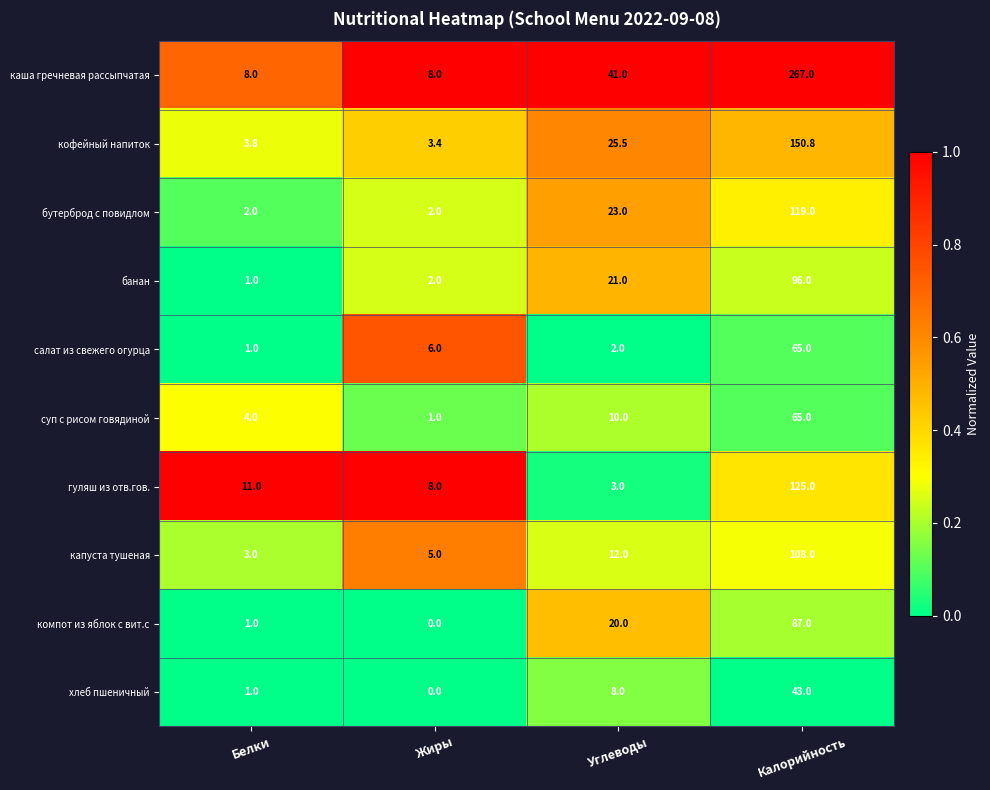

Is it true that хлеб пшеничный equals 43.0 at Калорийность?

True